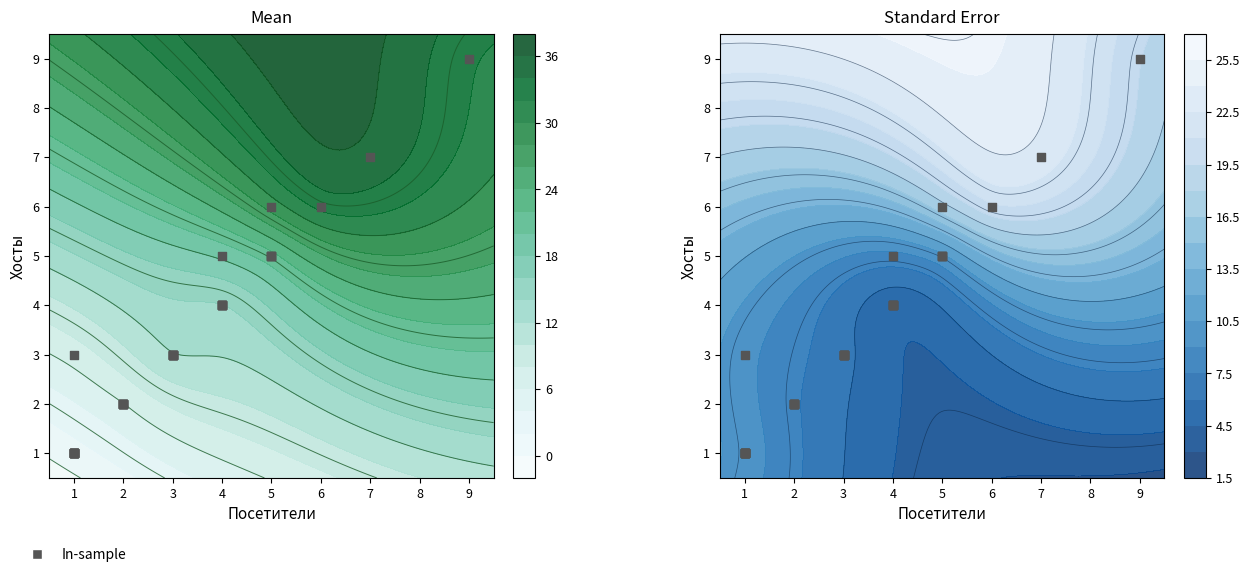

Reading right to left, what are all the values shown in this chart?

4	3	5	4	1	5	1	4	1	5	5	2	3	4	4	9	3	7	5	2	6	2	6	2	3	2	2	1	4	3	1	3	1	3	3	2	1	1	1	1